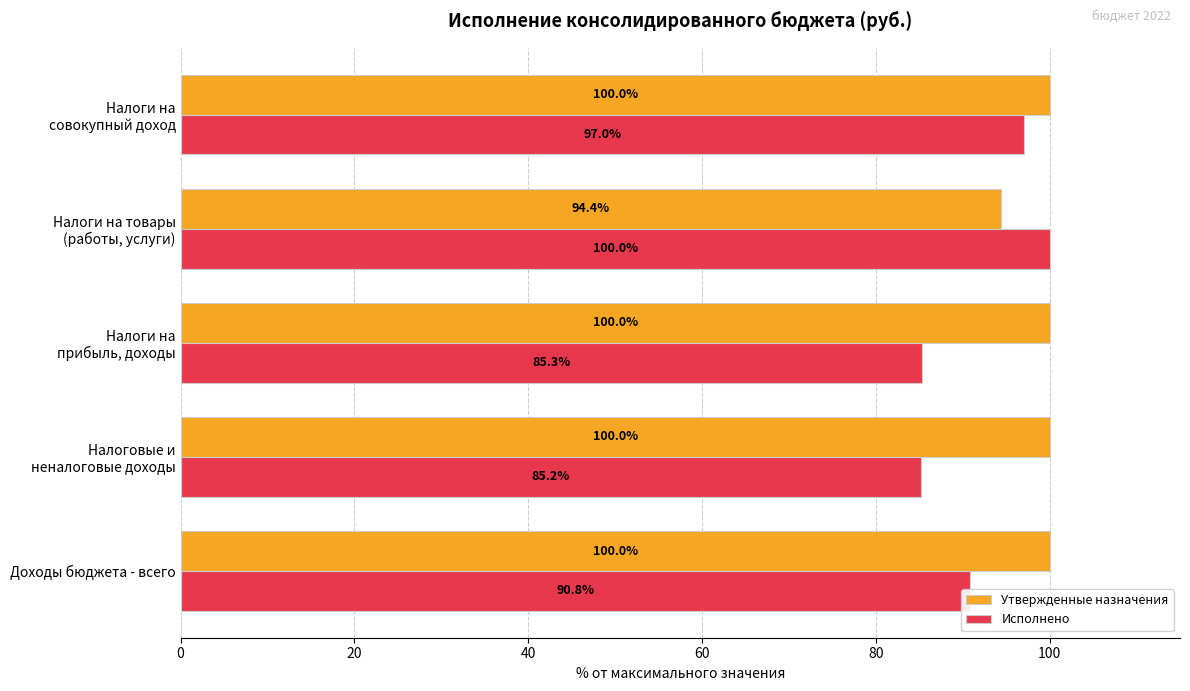

Count the Утвержденные назначения values in the range 100 to 101.

4